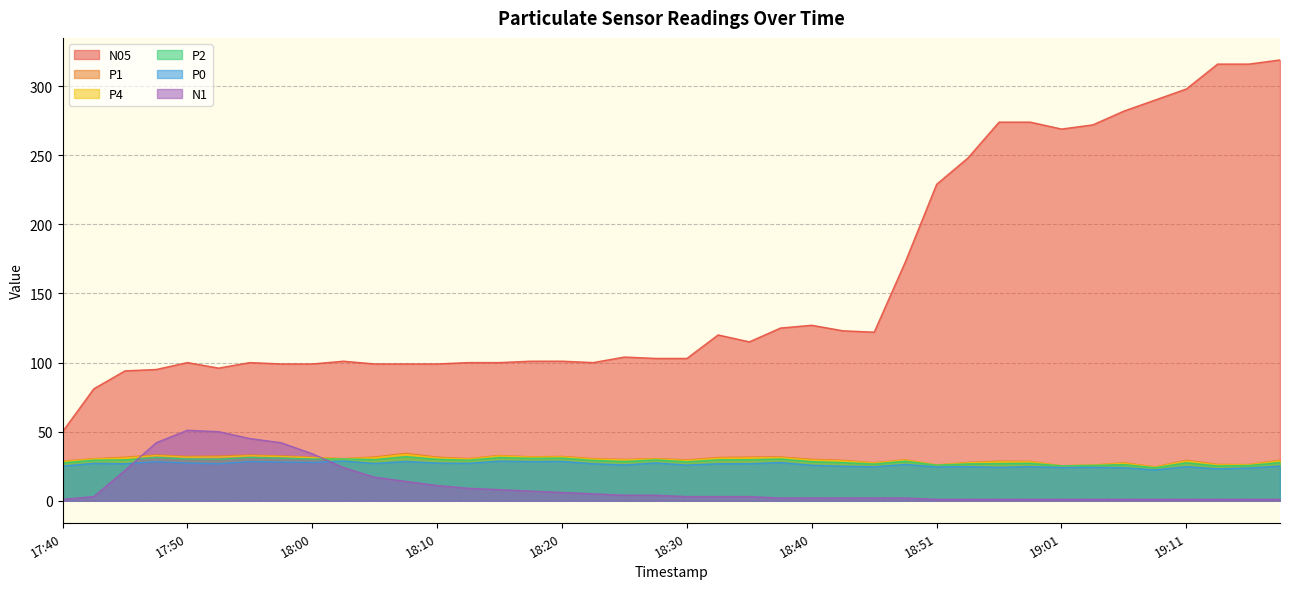

Between 17:58 and 19:06, which series saw the biggest shift?

N05